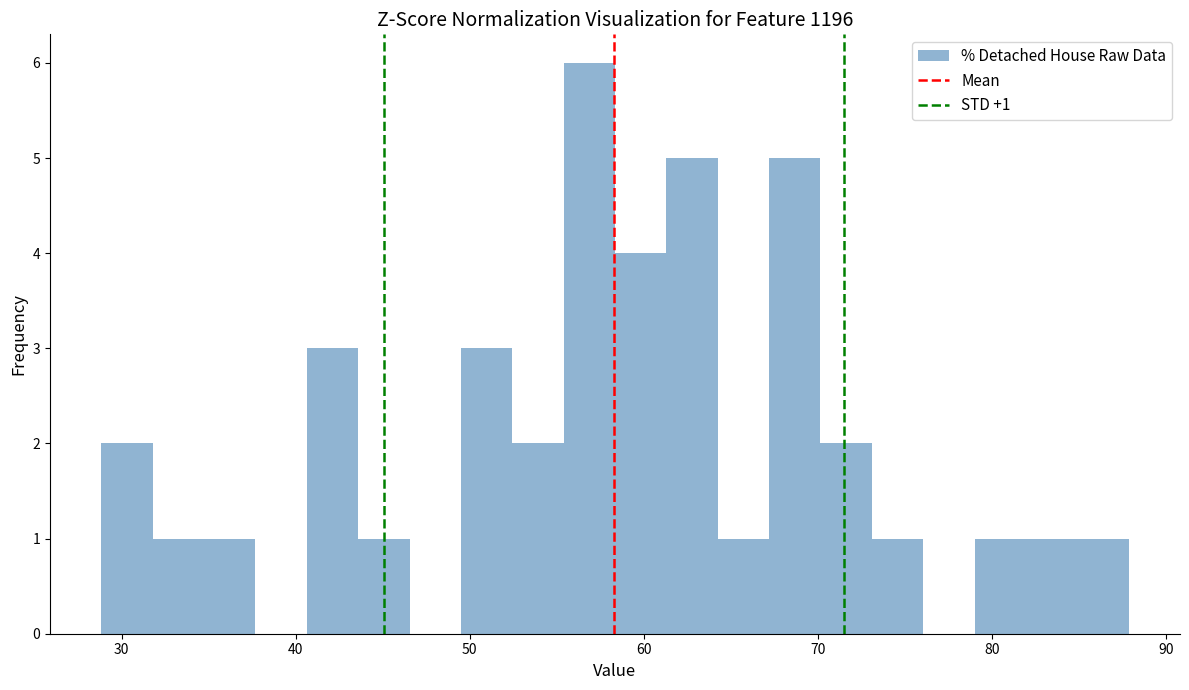

Read against the x-axis, roughly where is the centre of the tallest bar?

57